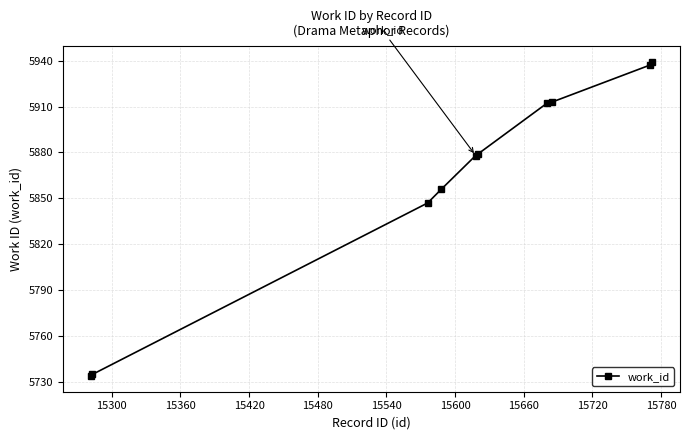

What is the average value?

5863